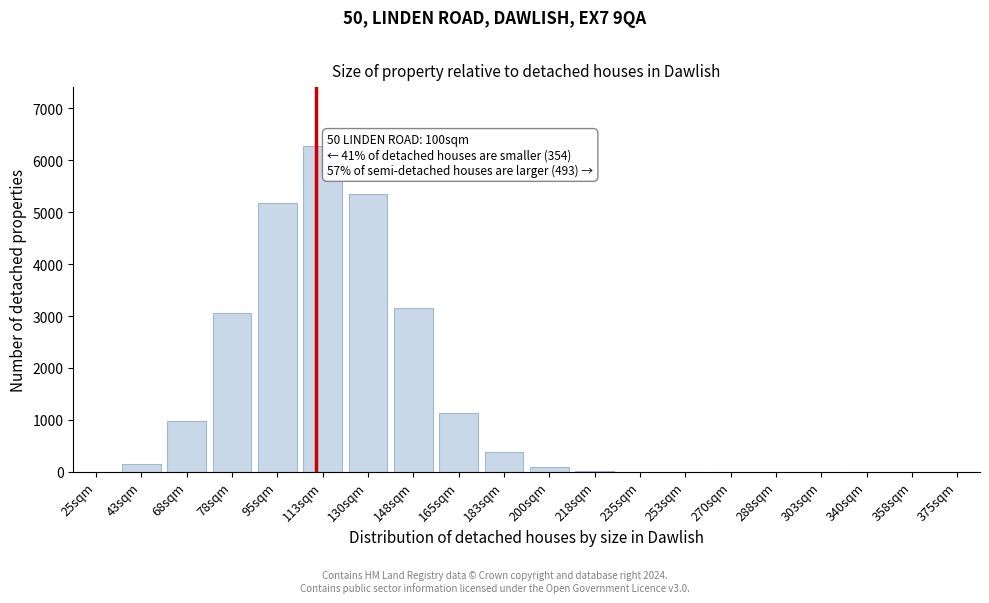

Between 183sqm and 130sqm, which is larger?

130sqm